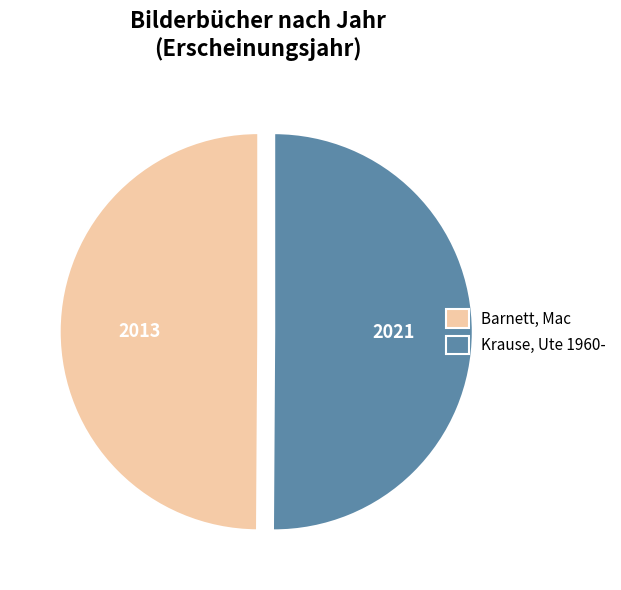

Do Barnett, Mac and Krause, Ute 1960- together represent more than half of the pie?

Yes